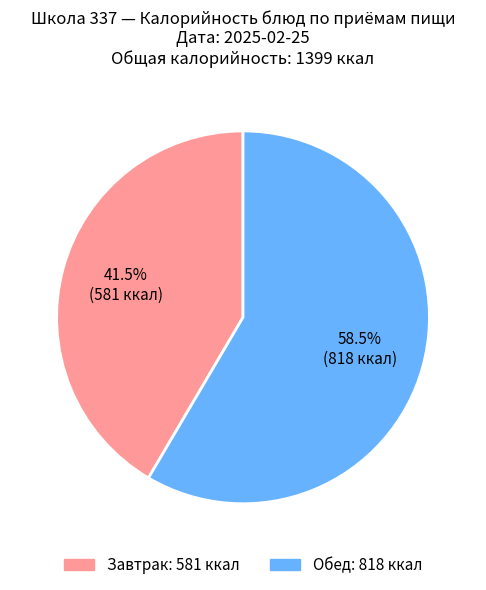

Is there any slice that represents more than half of the pie?

Yes